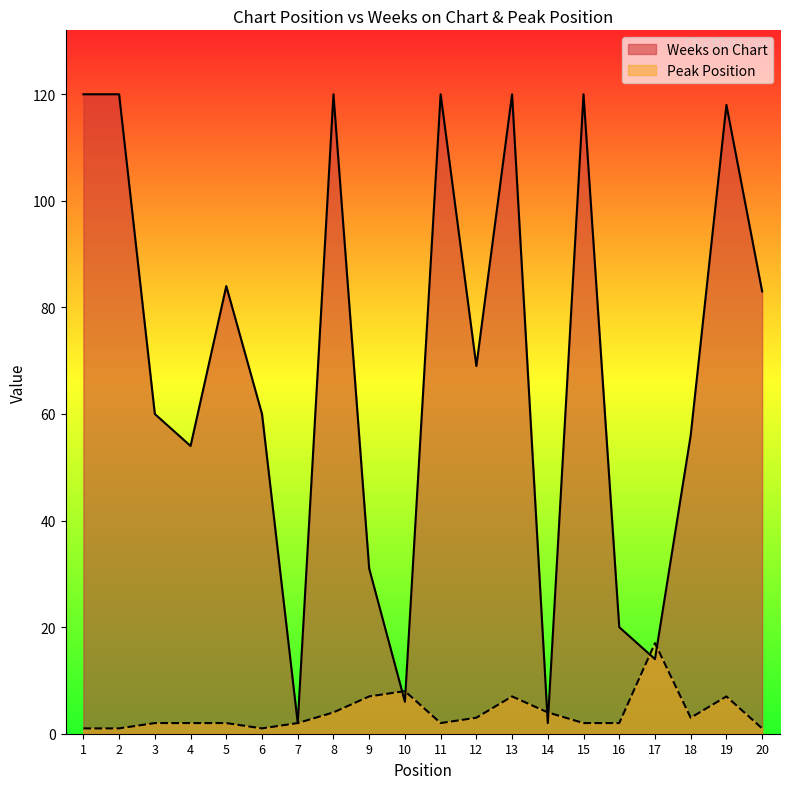

How many series are shown in this chart?

2